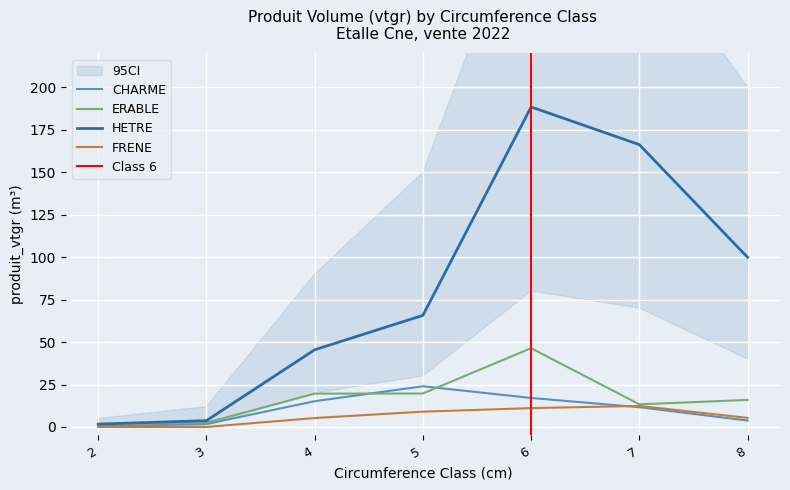

What is the total value across all series at 8?

125.0